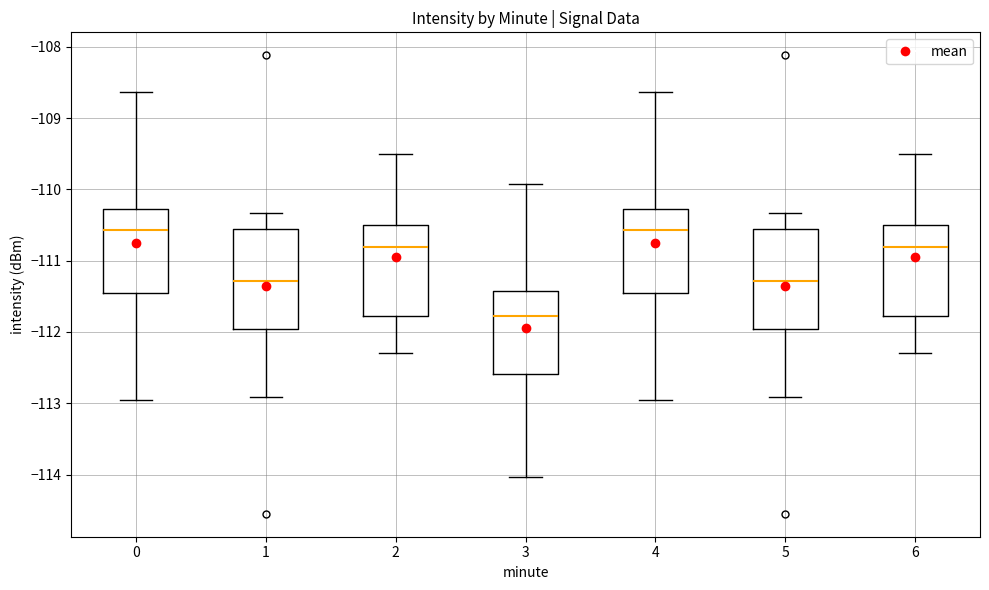

Where does the upper whisker of the box at x = 1 end on the y-axis? The values are not printed on the chart, so give them approximately, as read against the axis.

-110.3